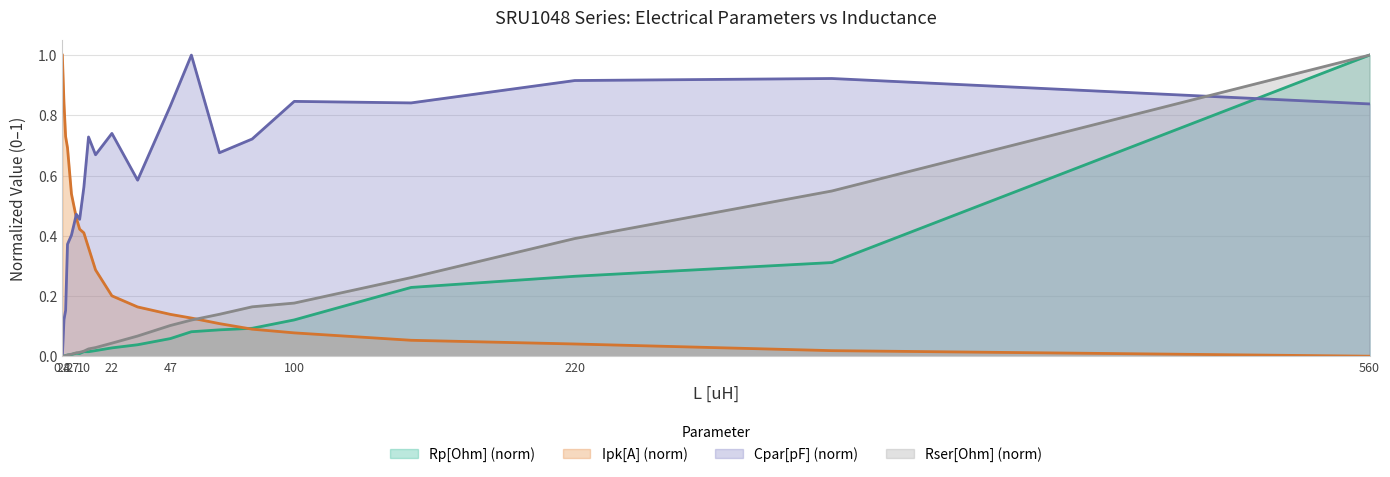

What is the spread (max minus min) of values at 100.0?

0.8